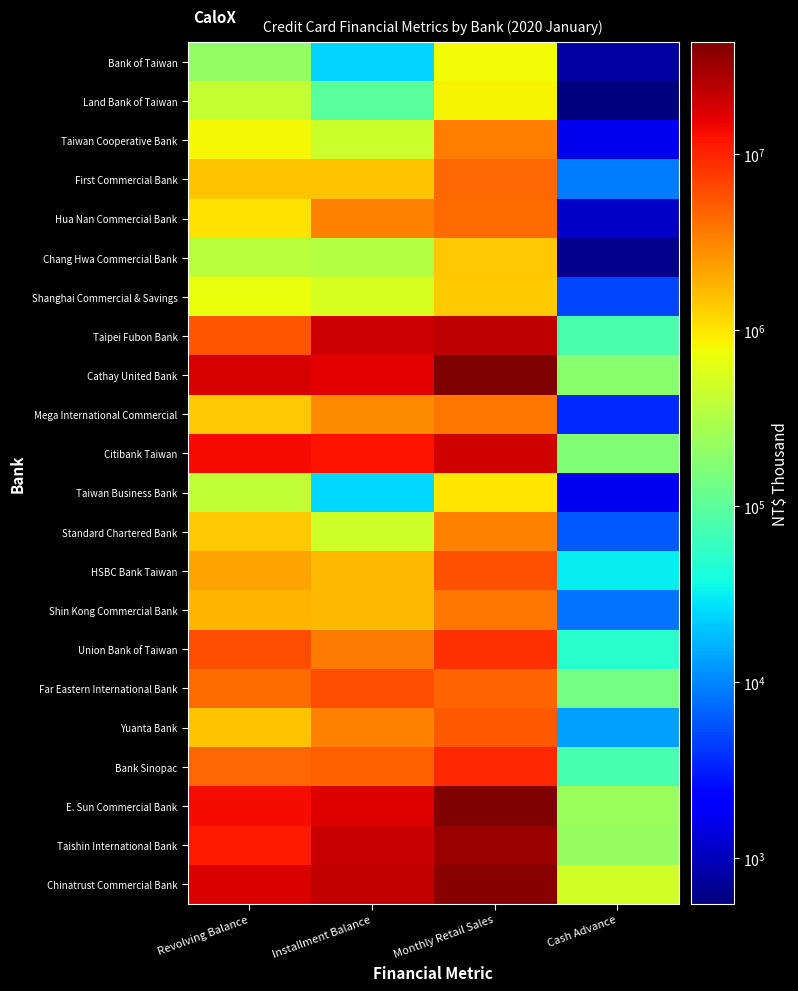

What is the spread (max minus min) of values at Installment Balance?

21723667